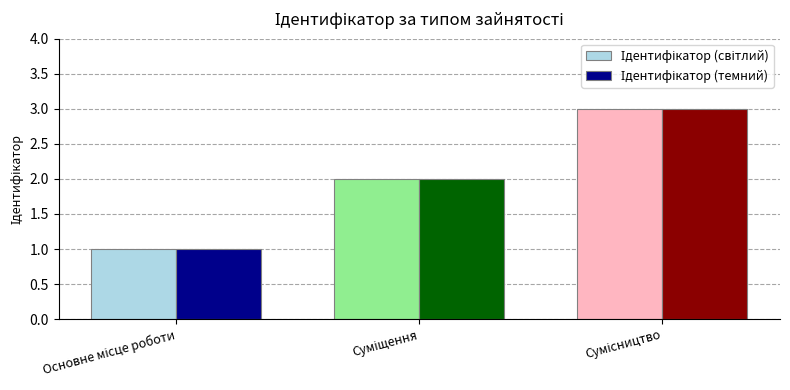

How many series are shown in this chart?

2